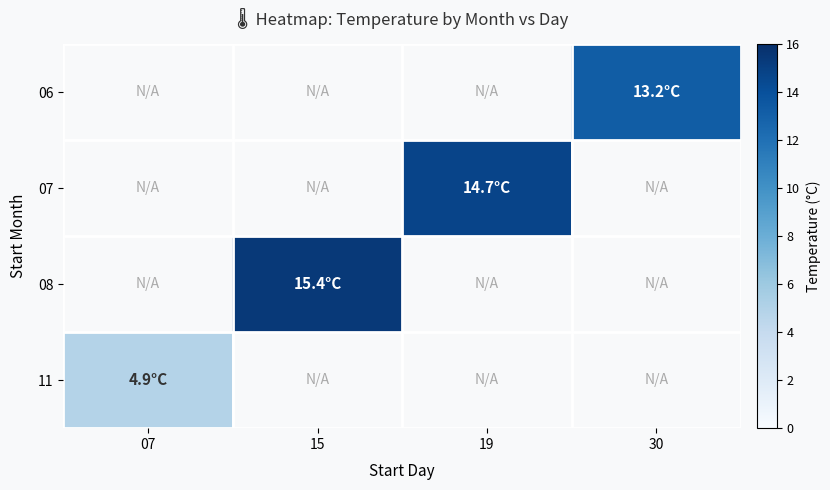

At which label does 07 first exceed 14?

19